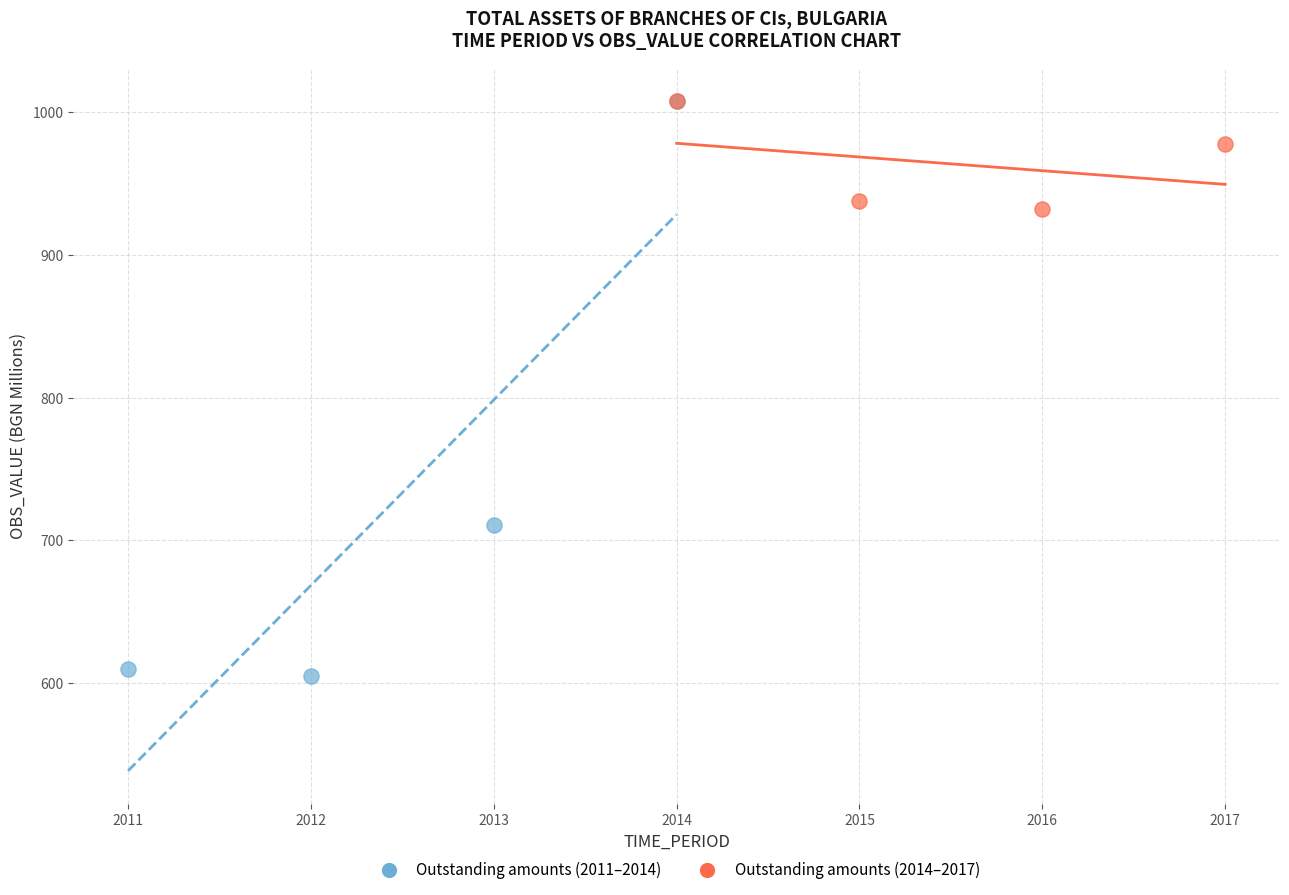

Which series has the widest spread of Y values?

Outstanding amounts (2011–2014)